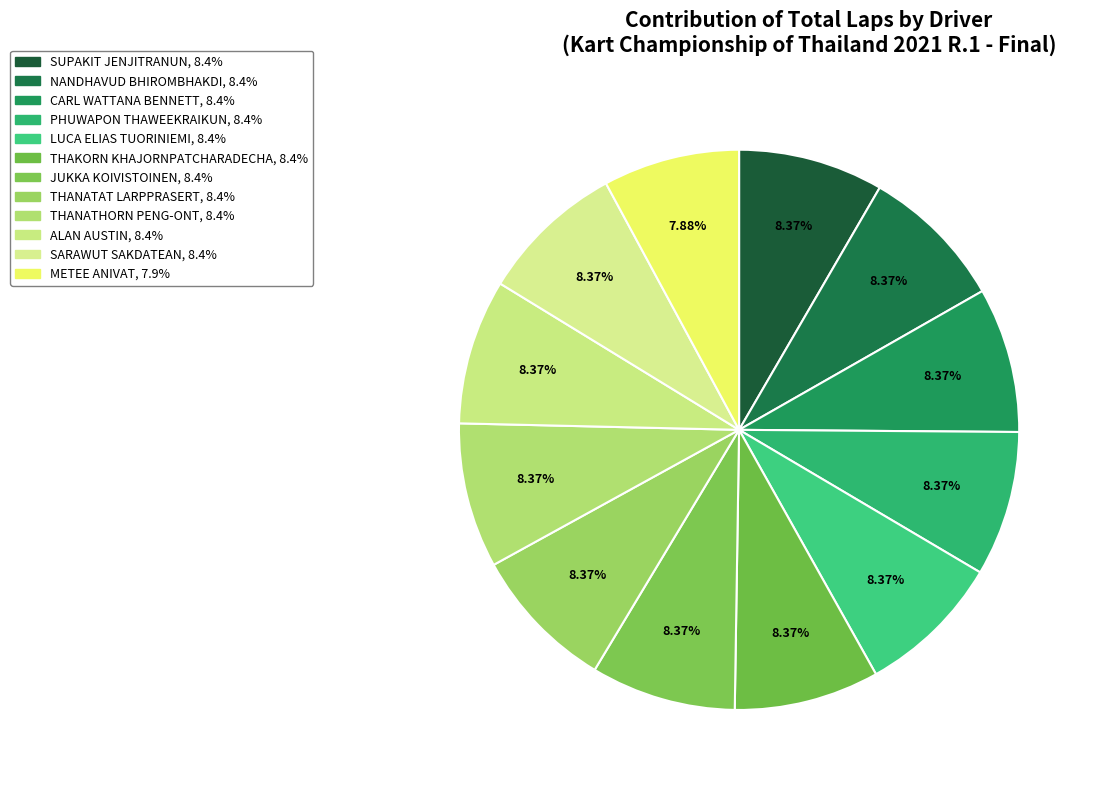

Is THAKORN KHAJORNPATCHARADECHA the majority of the pie?

No